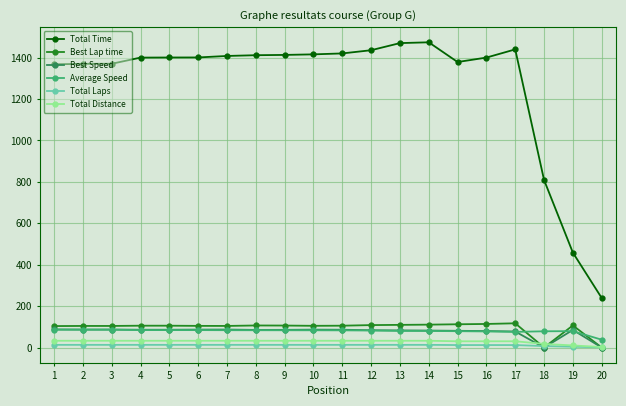

At how many categories does at least one series exceed 1239?

17